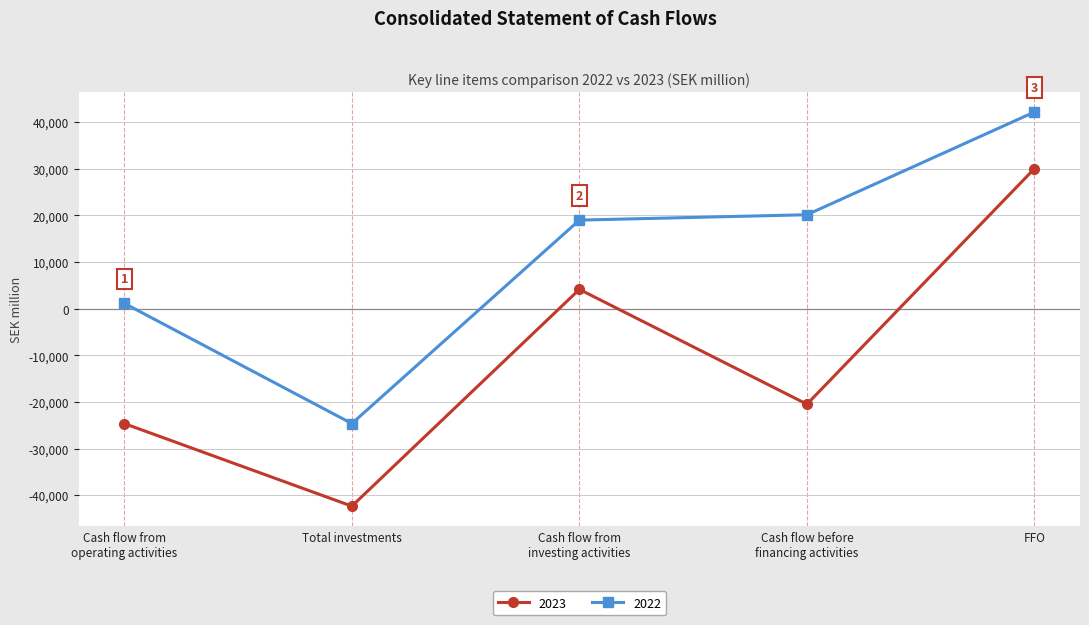

What is the average value of the 2023 series?

-10646